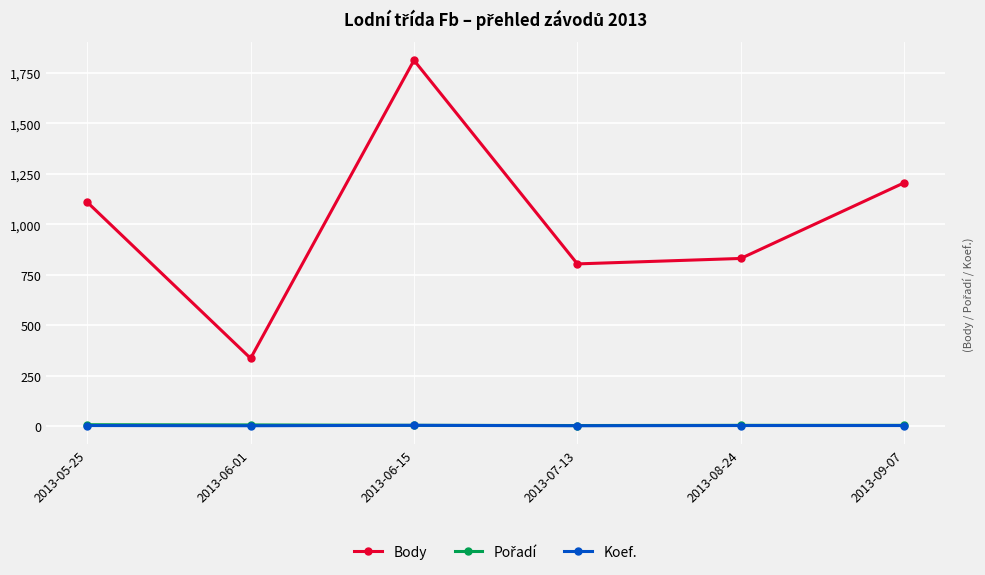

True or false: Koef. and Body cross at least once.

False